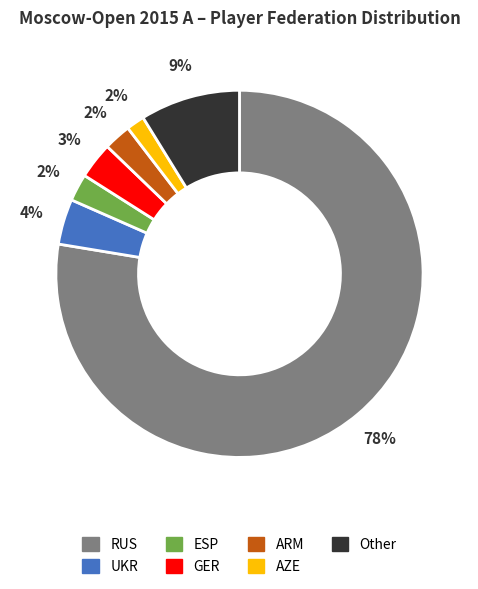

The RUS slice represents 78% of the pie. True or false?

True